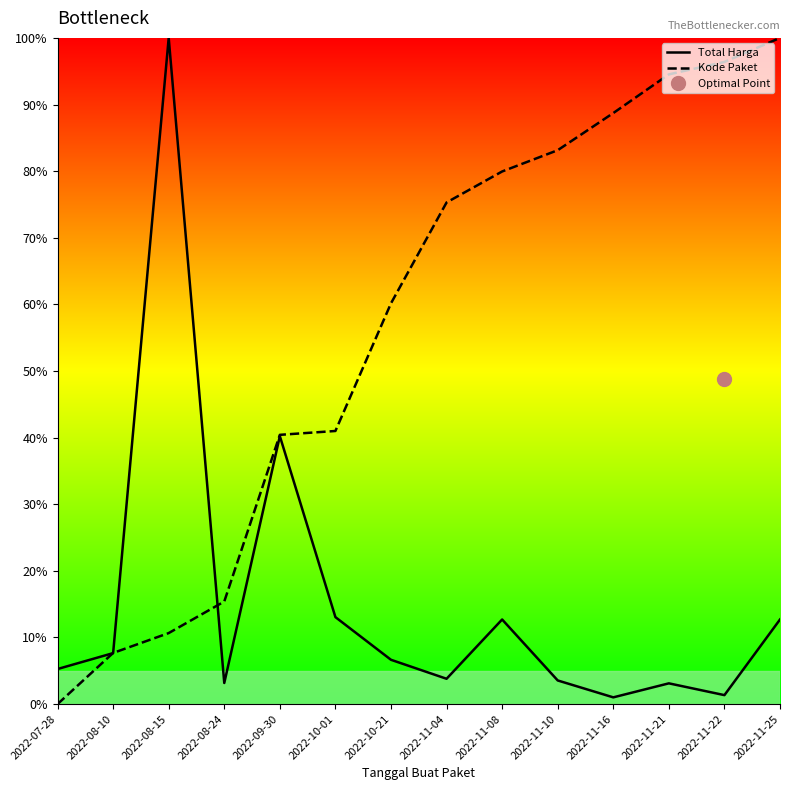

What is the sum of the Kode Paket values at 2022-10-01 and 2022-11-21?

135.5